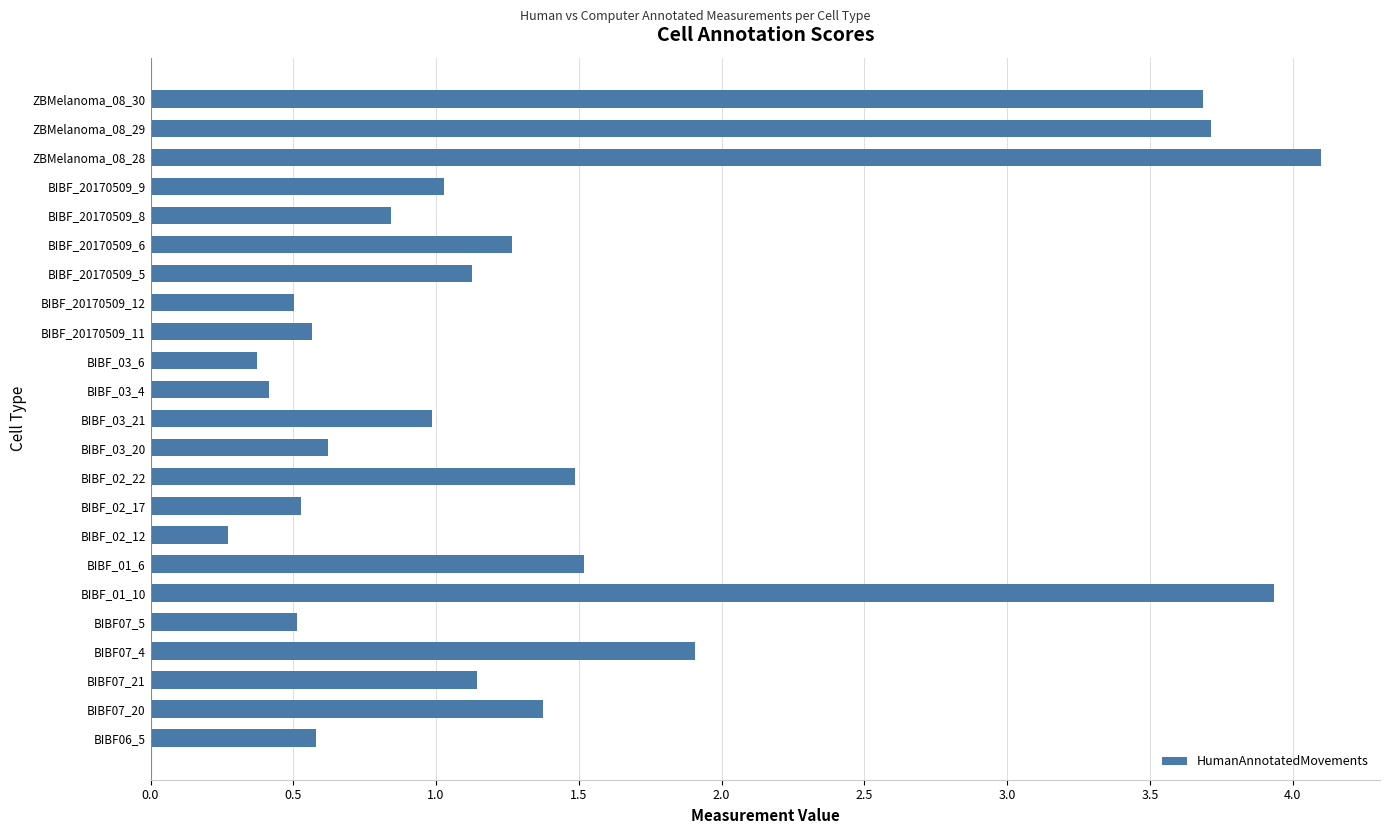

Where is the data nearest to the value 2?

BIBF07_4